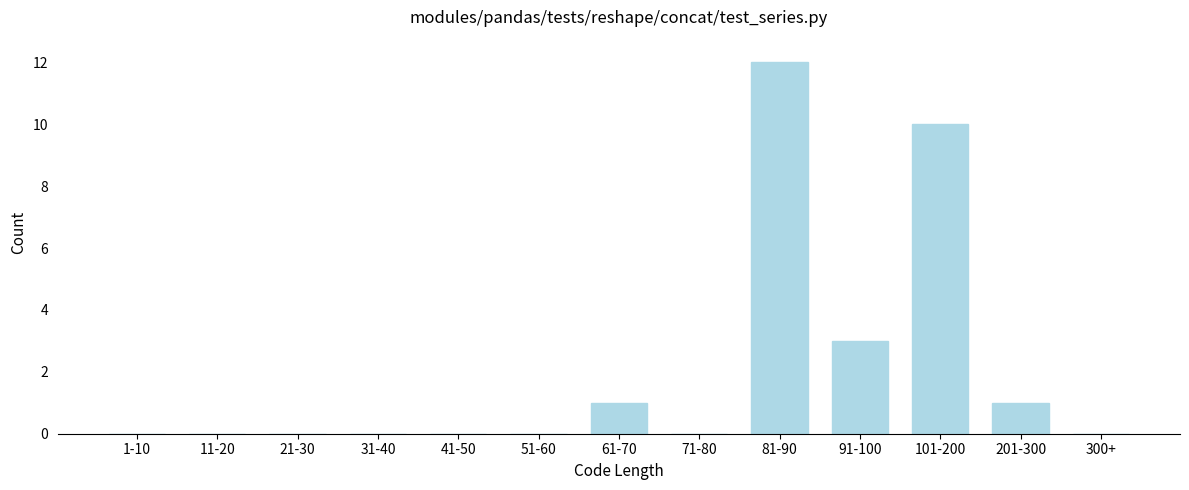

Reading left to right, transcribe all the data shown in this chart.

1-10=0	11-20=0	21-30=0	31-40=0	41-50=0	51-60=0	61-70=1	71-80=0	81-90=12	91-100=3	101-200=10	201-300=1	300+=0